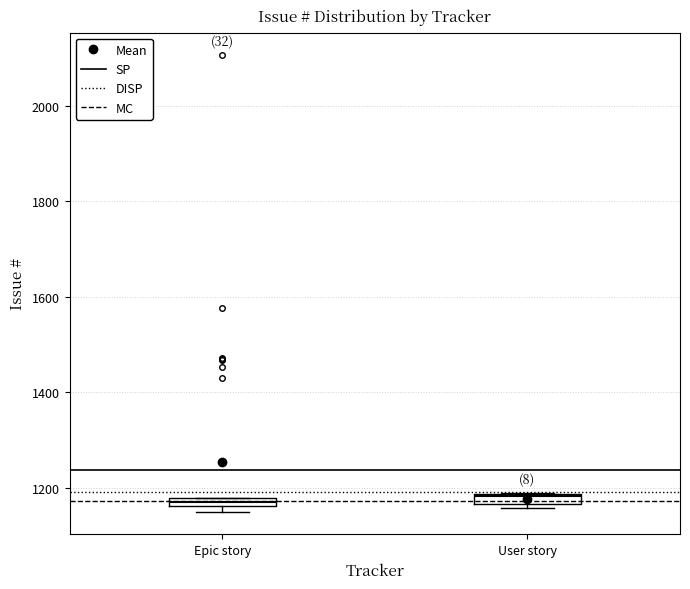

Where is the lower edge of the box for User story on the y-axis? The values are not printed on the chart, so give them approximately, as read against the axis.

1160